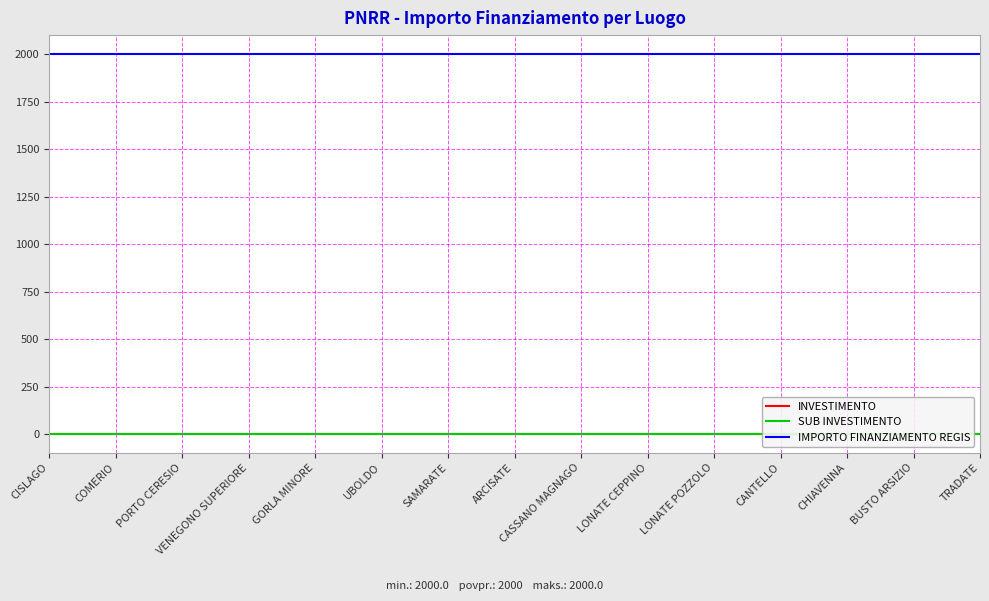

What is the label of the 5th point from the right?

LONATE POZZOLO